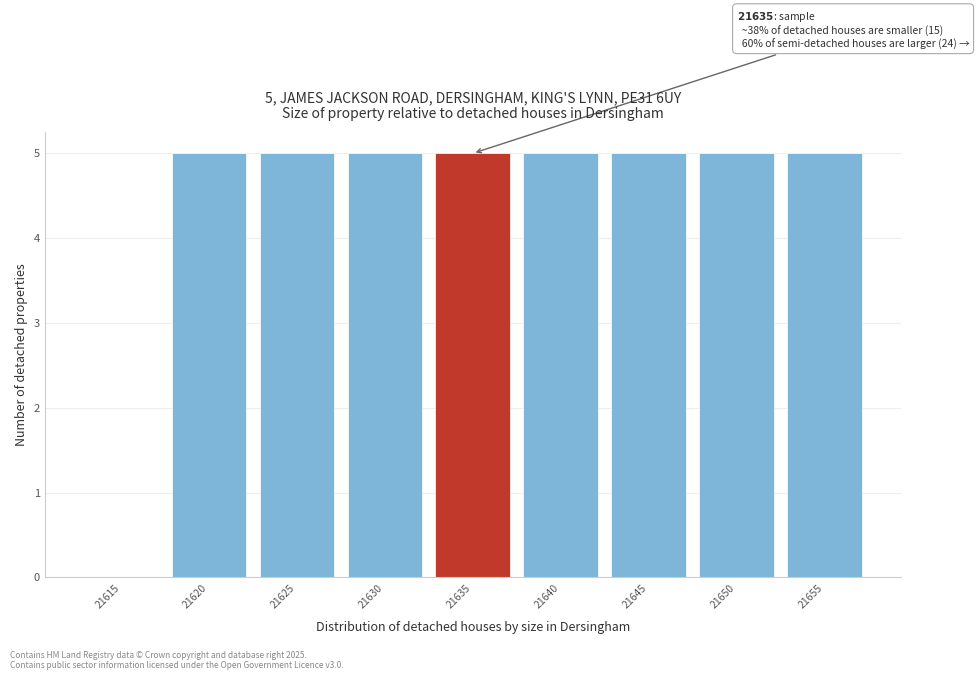

Reading right to left, what are all the values shown in this chart?

21655=5	21650=5	21645=5	21640=5	21635=5	21630=5	21625=5	21620=5	21615=0